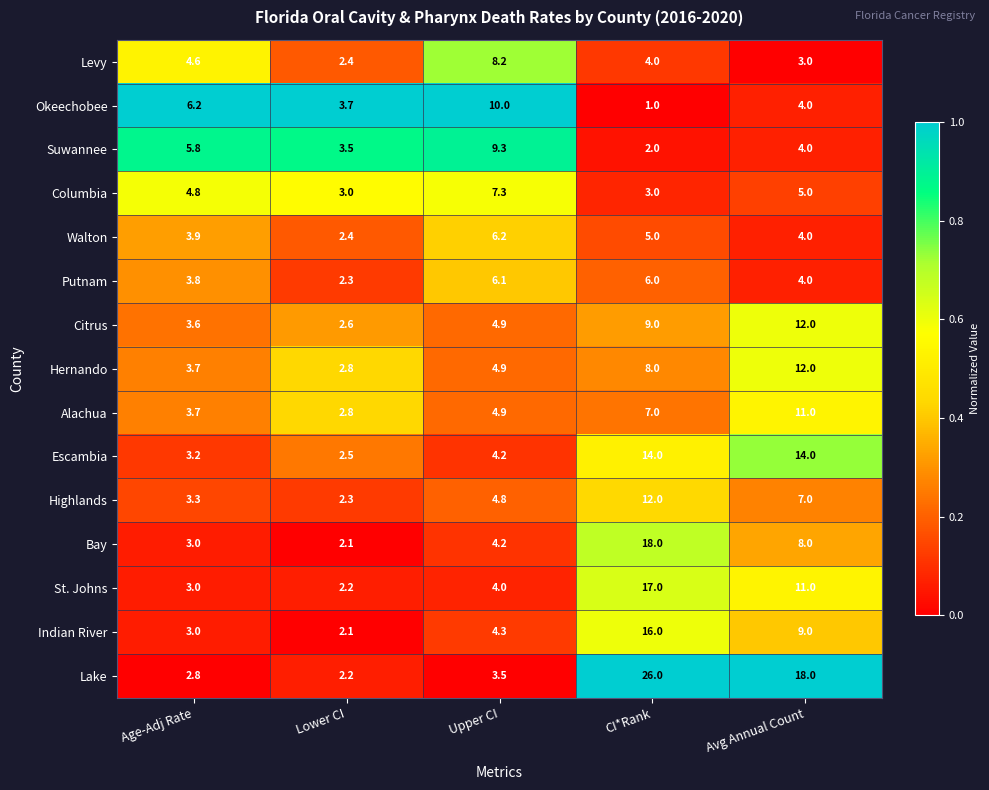

What is the average value of the Columbia series?

4.6